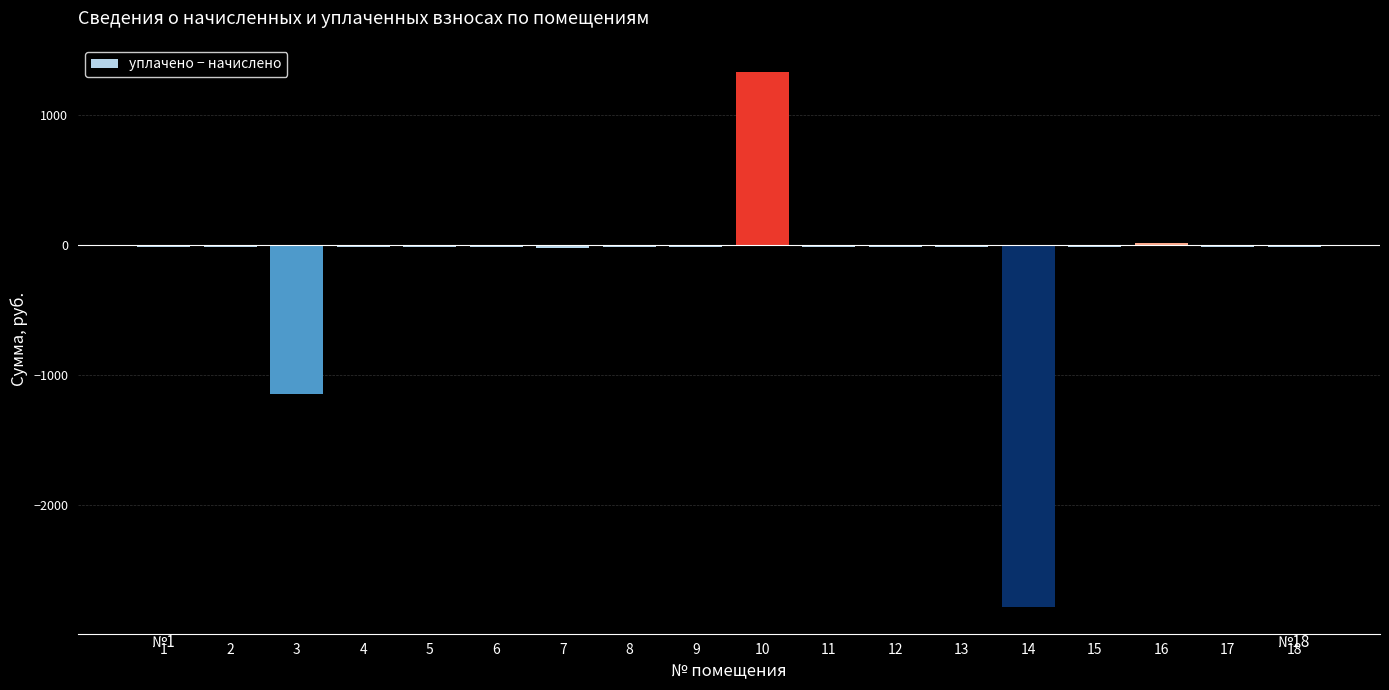

What is the sum of all values?

-2756.0